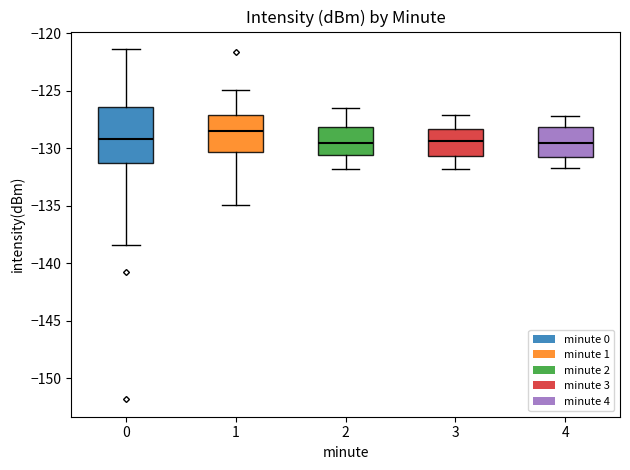

Reading left to right, transcribe this box plot: for each box, give where its median line is, the range the box spans, and where its two whiskers end, as read against the y-axis. The values are not printed on the chart, so give them approximately, as read against the axis.

0: median -129.0, box -131.5 to -126.5, whiskers -138.5 to -121.5
1: median -128.5, box -130.5 to -127.0, whiskers -135.0 to -125.0
2: median -129.5, box -130.5 to -128.0, whiskers -132.0 to -126.5
3: median -129.5, box -130.5 to -128.5, whiskers -132.0 to -127.0
4: median -129.5, box -130.5 to -128.0, whiskers -131.5 to -127.0